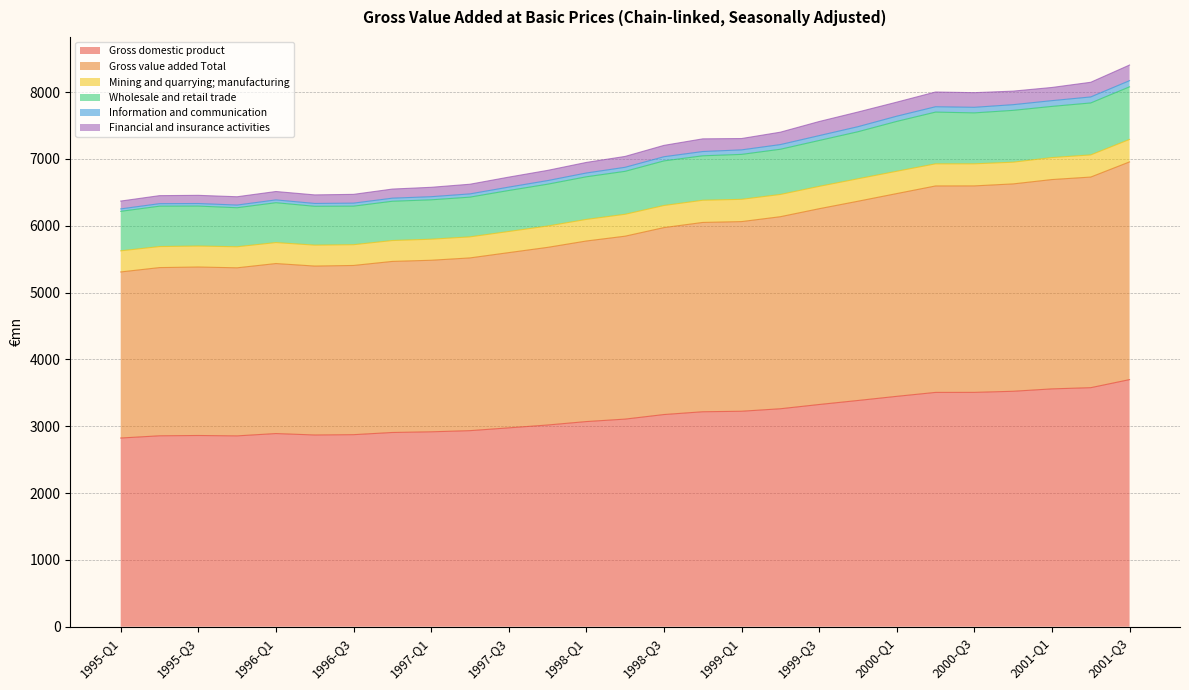

At which label does Gross domestic product first exceed 3106?

1998-Q2